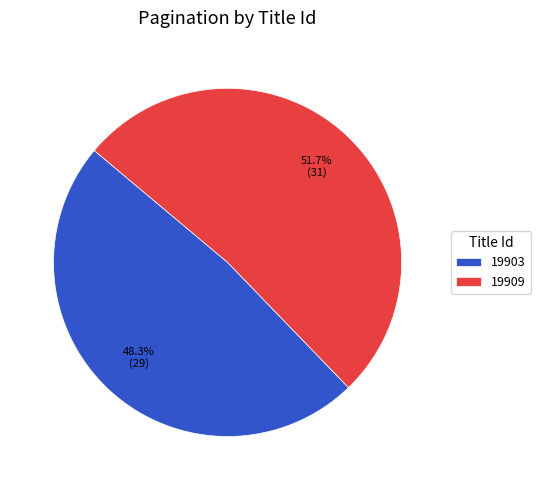

True or false: 19903 accounts for 63% of the total.

False